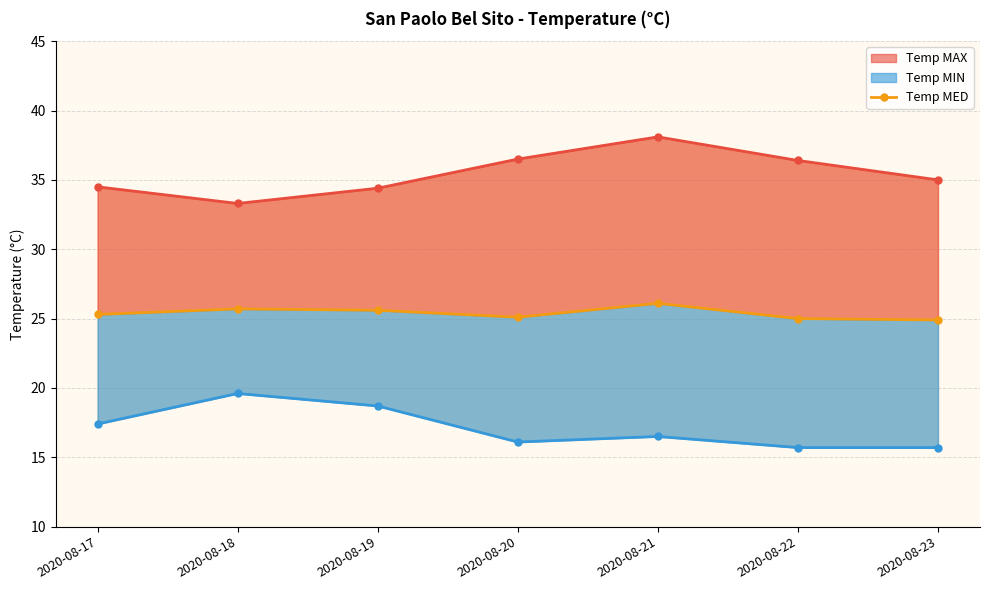

The chart shows a value of 25.1 at 2020-08-20. True or false?

True